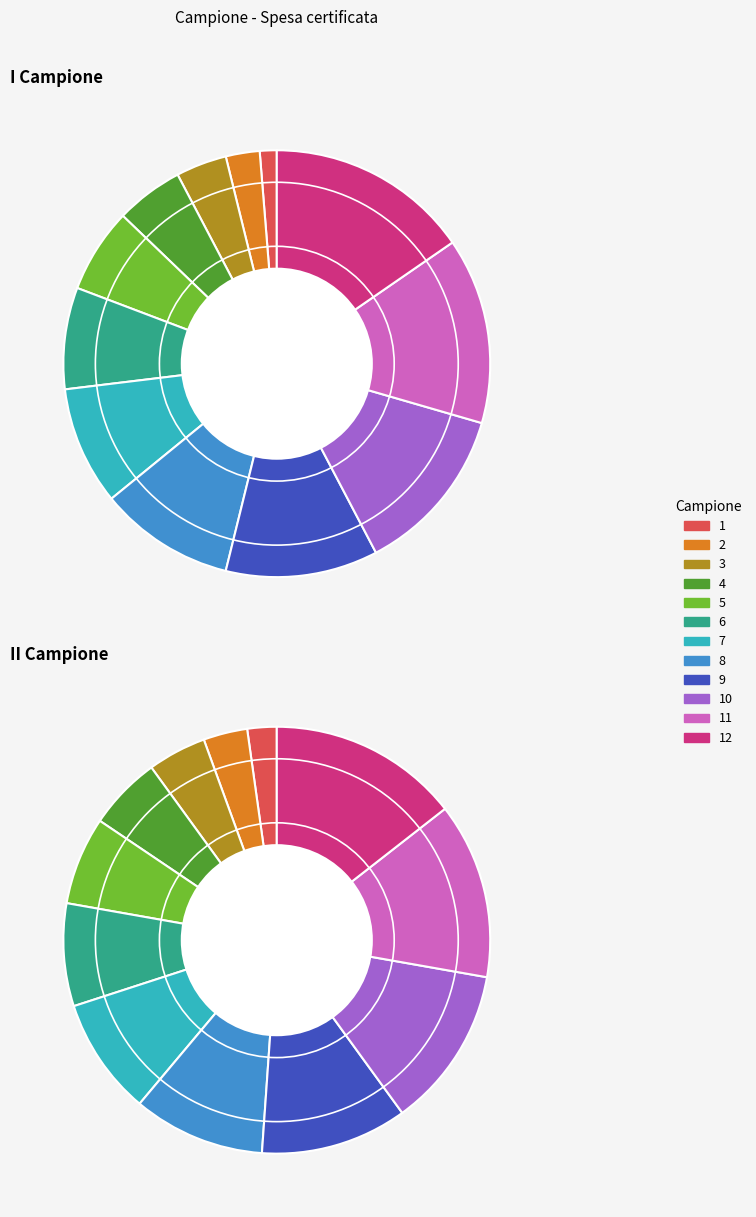

The 4 slice represents 5% of the pie. True or false?

True